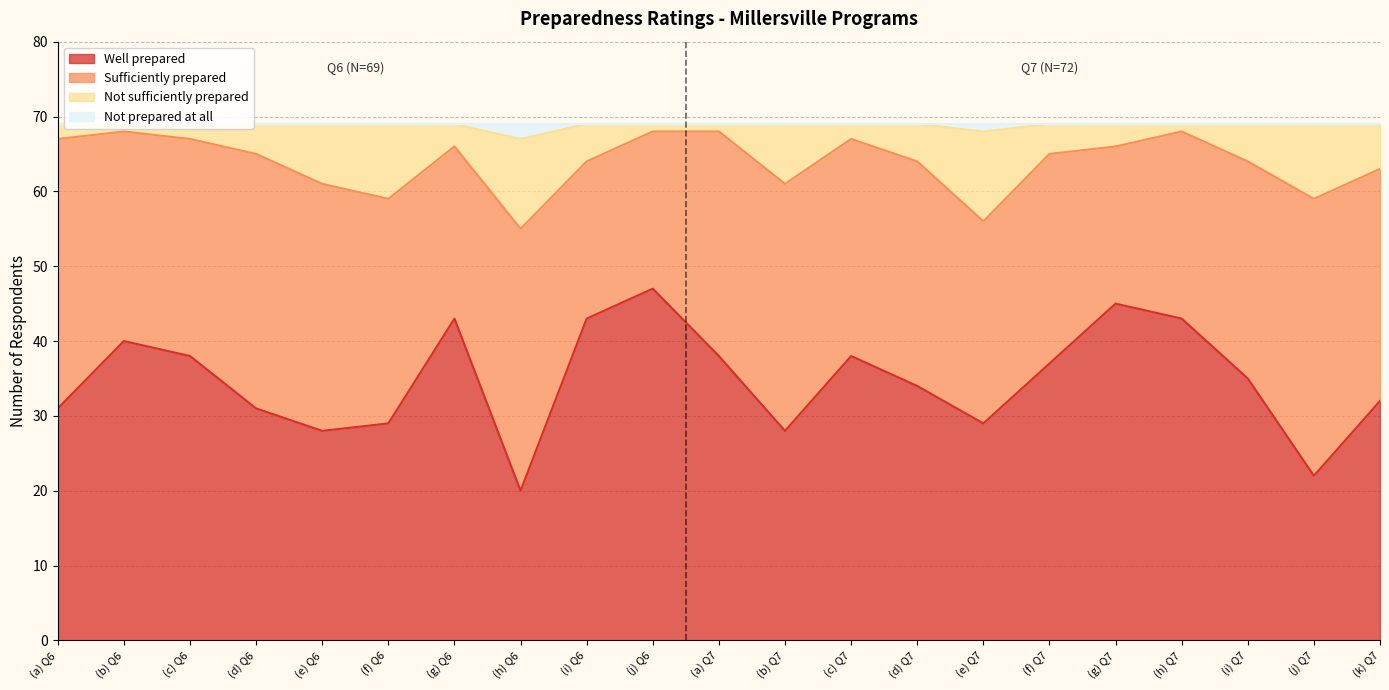

The value of Not prepared at all at (g) Q7 is 69. True or false?

True